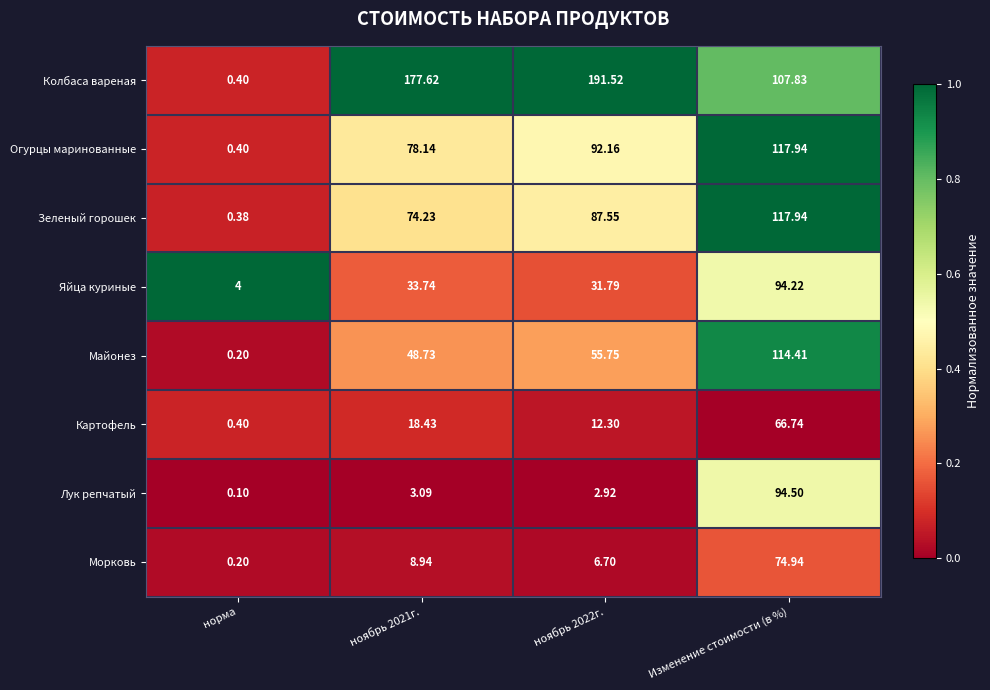

Which category has the lowest value in the Огурцы маринованные series?

норма